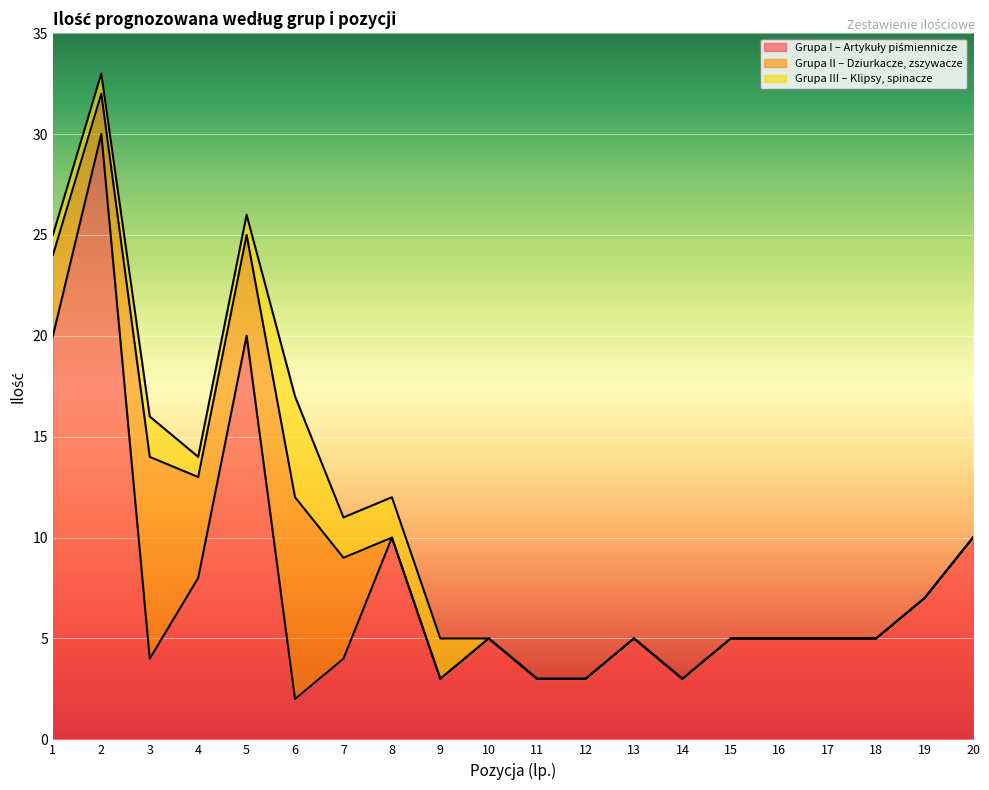

Reading left to right, transcribe all the data shown in this chart.

Grupa I – Artykuły piśmiennicze: 1=20	2=30	3=4	4=8	5=20	6=2	7=4	8=10	9=3	10=5	11=3	12=3	13=5	14=3	15=5	16=5	17=5	18=5	19=7	20=10
Grupa II – Dziurkacze, zszywacze: 1=4	2=2	3=10	4=5	5=5	6=10	7=5	8=0	9=0	10=0	11=0	12=0	13=0	14=0	15=0	16=0	17=0	18=0	19=0	20=0
Grupa III – Klipsy, spinacze: 1=1	2=1	3=2	4=1	5=1	6=5	7=2	8=2	9=2	10=0	11=0	12=0	13=0	14=0	15=0	16=0	17=0	18=0	19=0	20=0